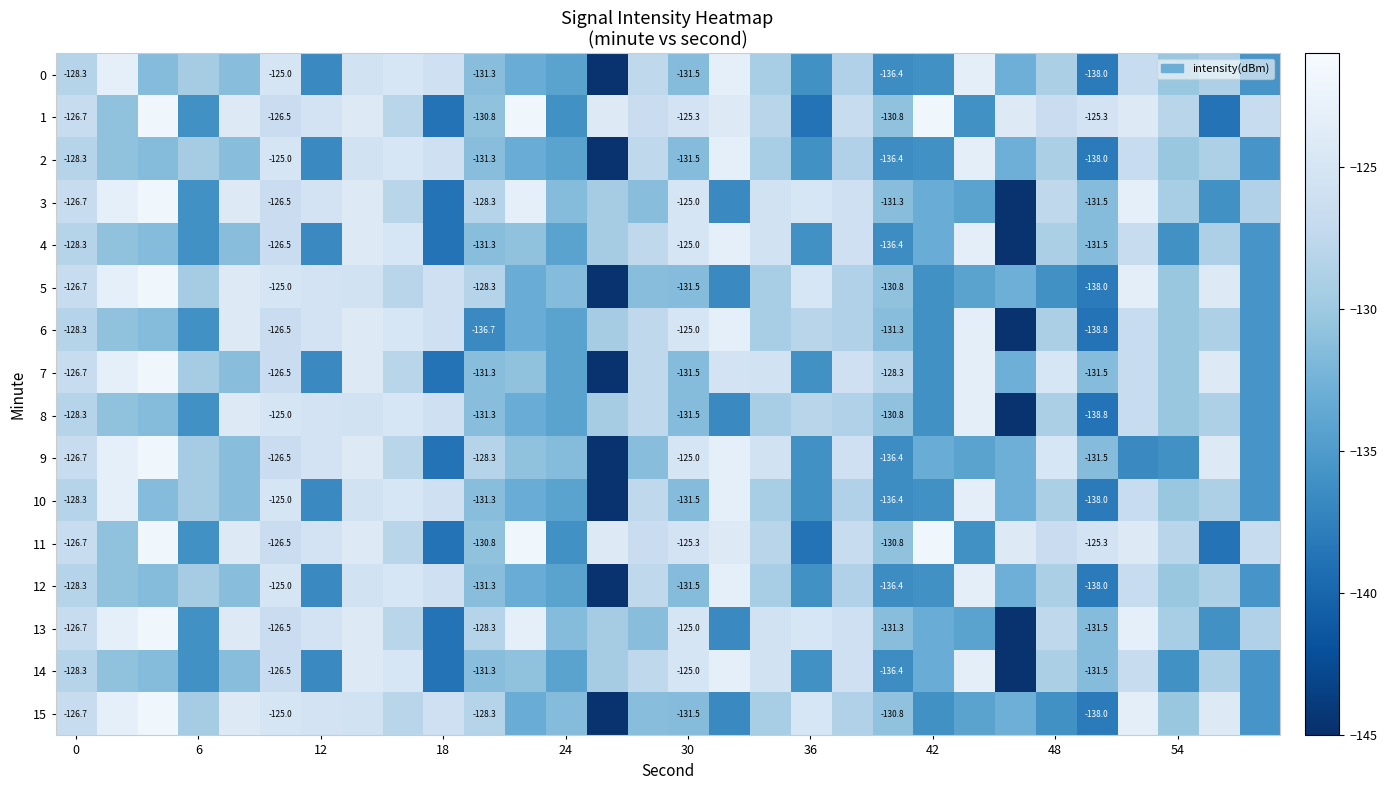

What is the minimum value shown in the chart?

-144.7